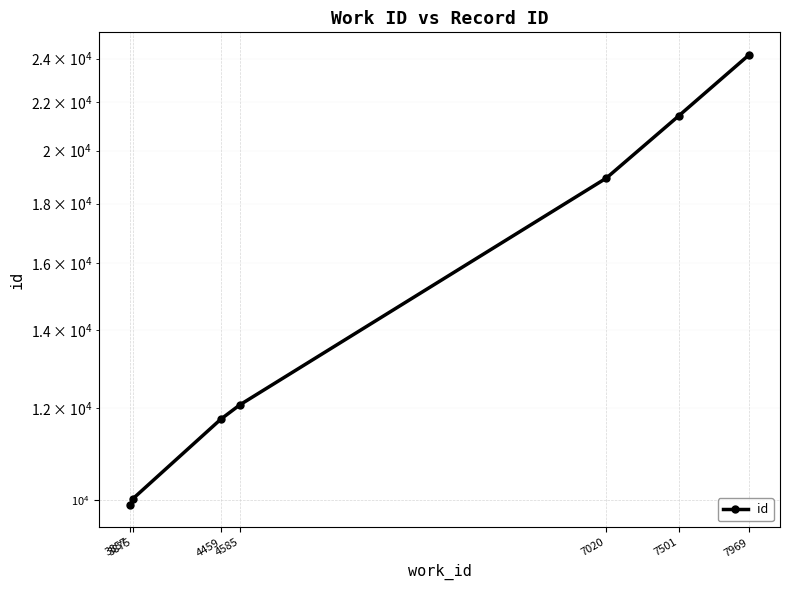

Reading right to left, transcribe all the data shown in this chart.

7969=24176	7501=21418	7020=18934	4585=12081	4459=11744	3875=10032	3857=9907